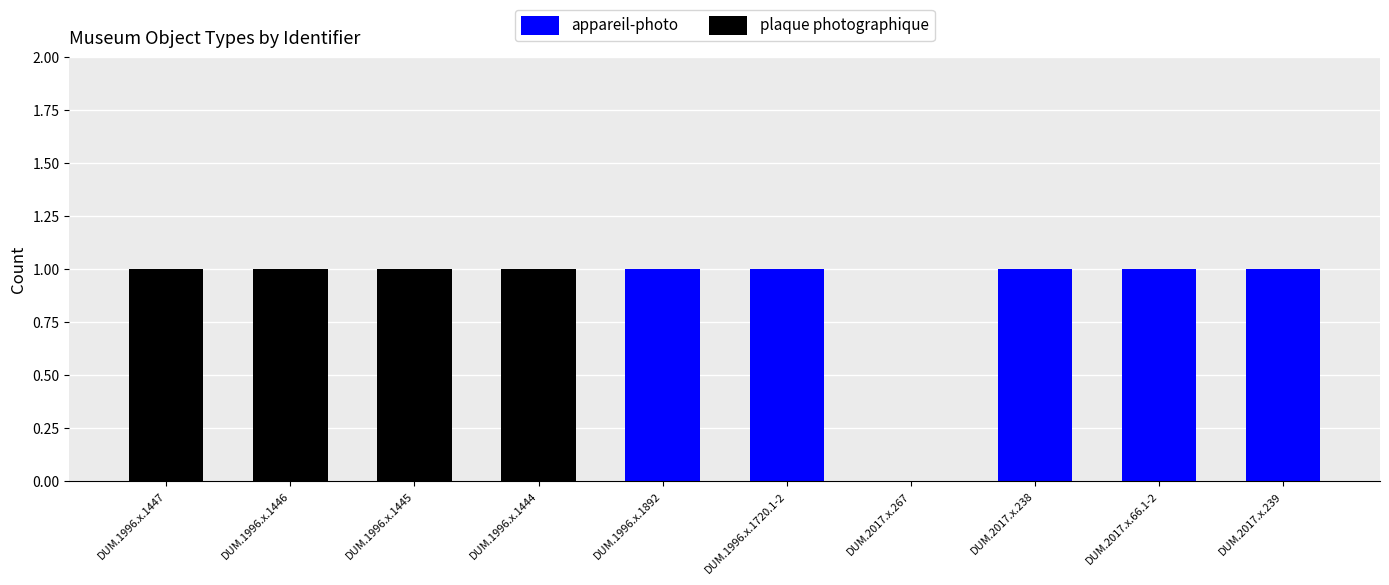

Are the bars grouped side by side (vs. stacked)?

No